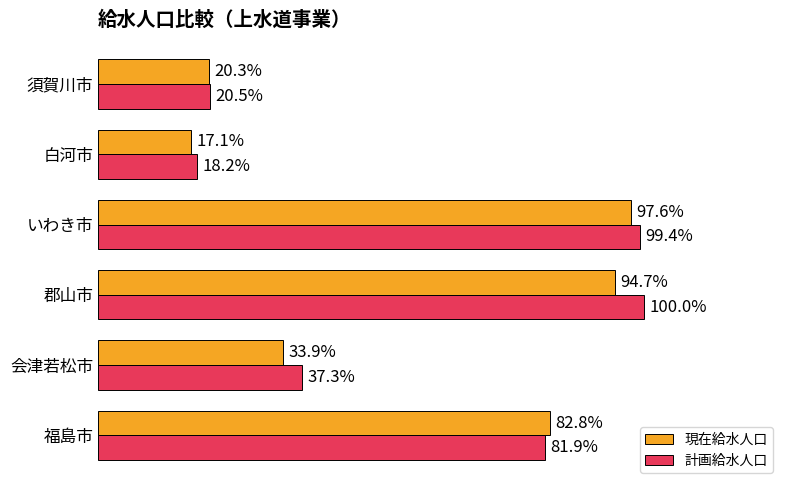

What are all the series names shown in the legend?

現在給水人口, 計画給水人口